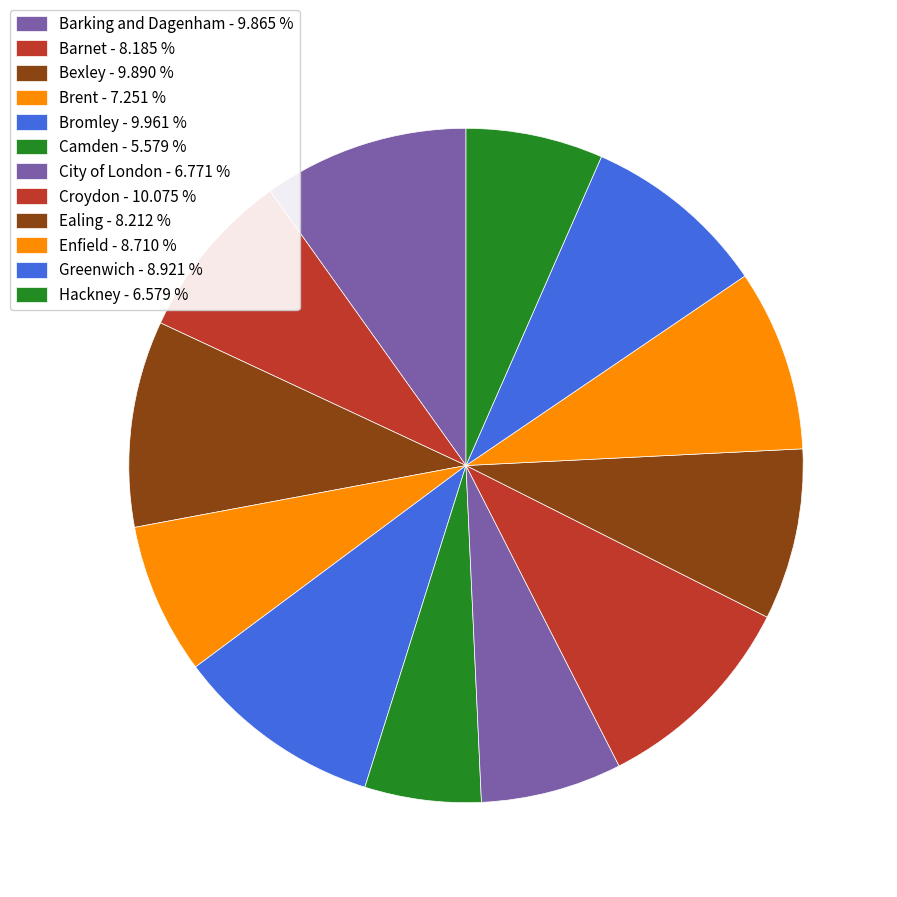

Which slice is the largest?

Croydon